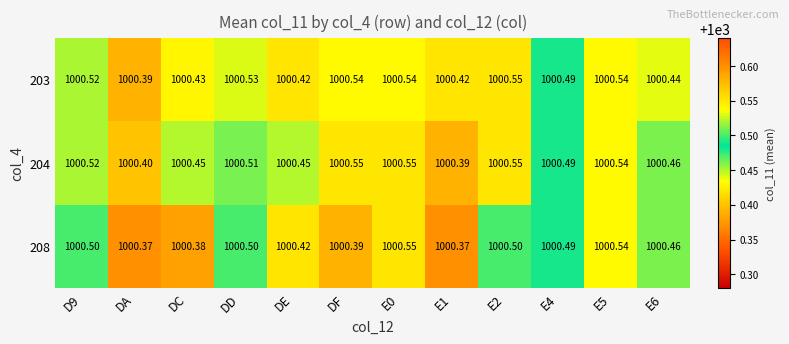

At which label does 203 reach its minimum?

DA